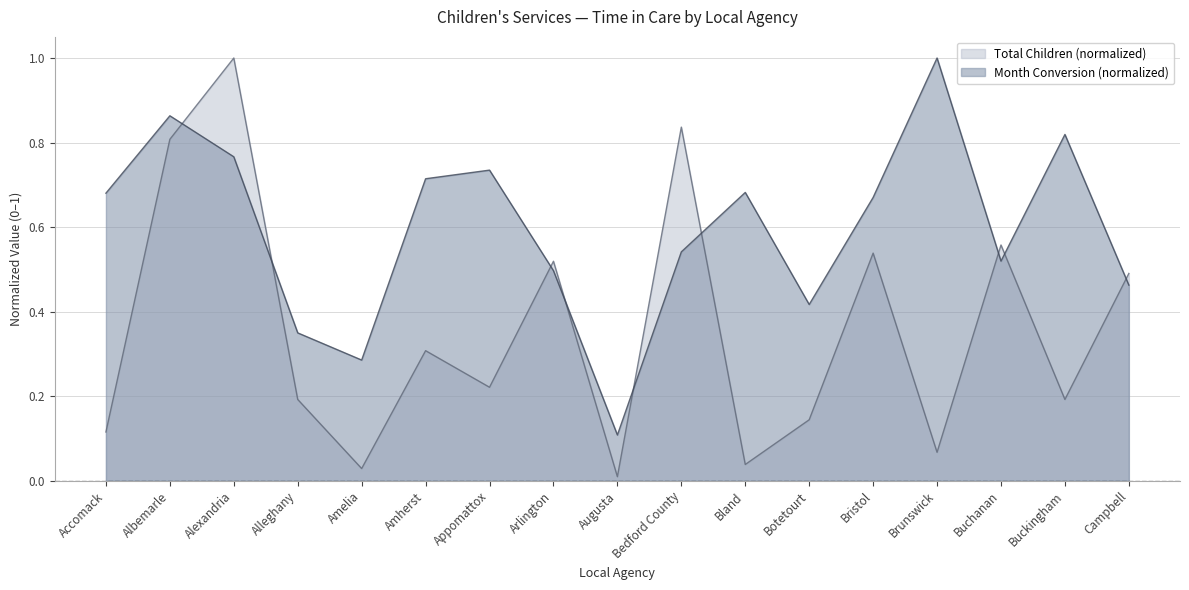

Which series changed the most between Accomack and Bristol?

Total Children (normalized)